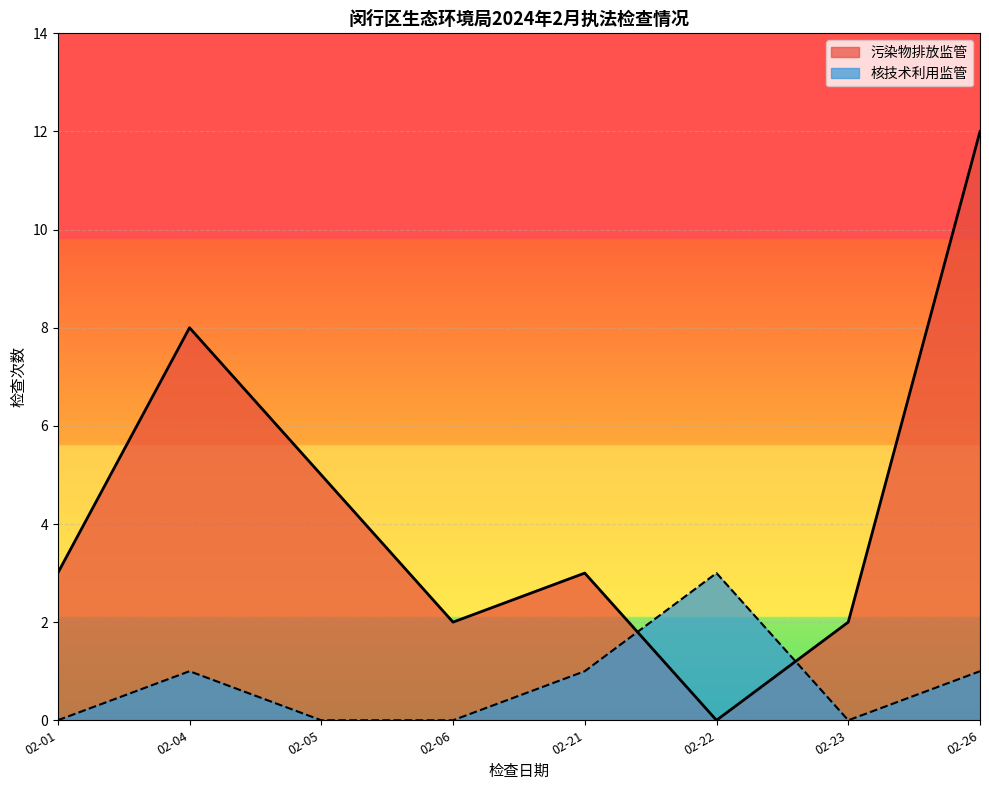

Rank the series by their average value, from lowest to highest.

核技术利用监管, 污染物排放监管